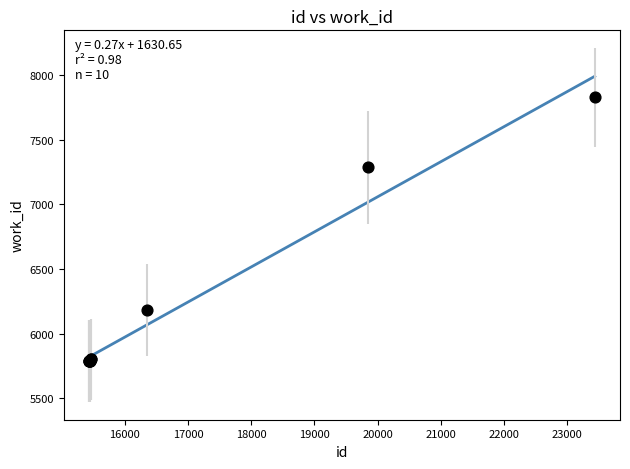

What Y value in the scatter plot is closest to 6807?

7287